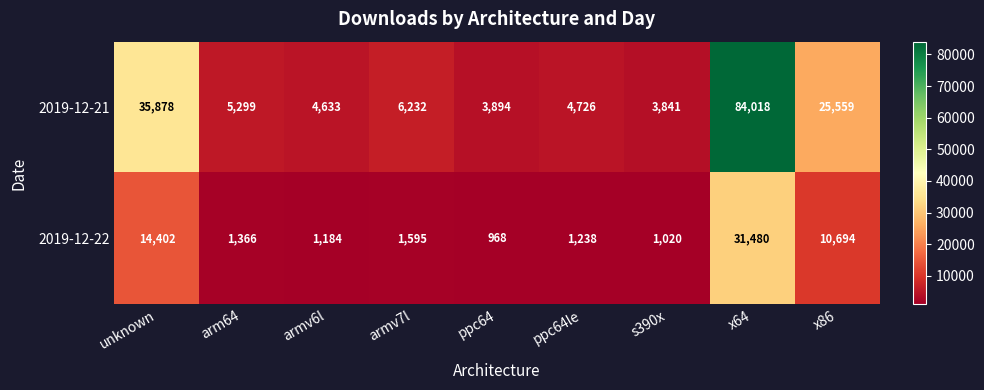

List the series in order of their overall mean, lowest first.

2019-12-22, 2019-12-21